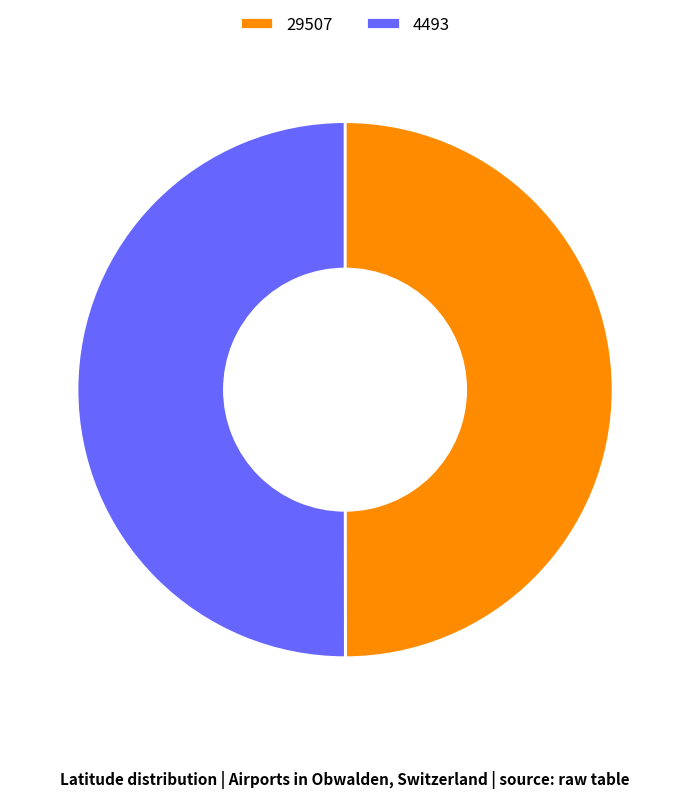

Approximately how many times larger is the value at 29507 compared to 4493?

1.0